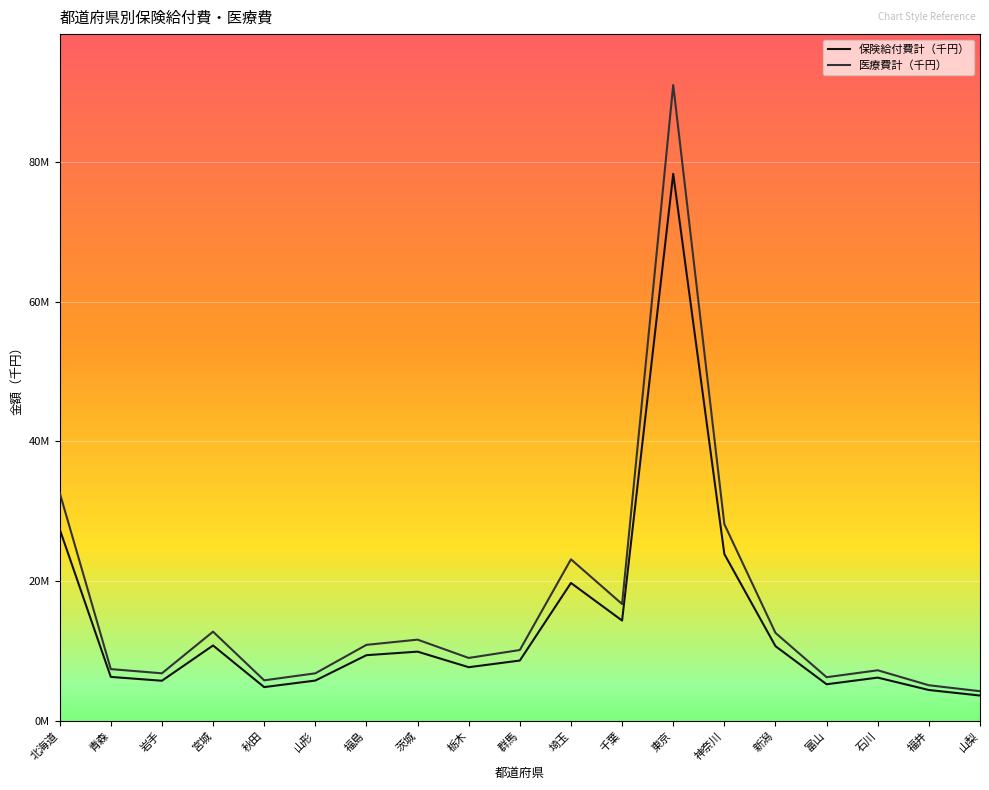

Is this an area chart (filled region under the line)?

No